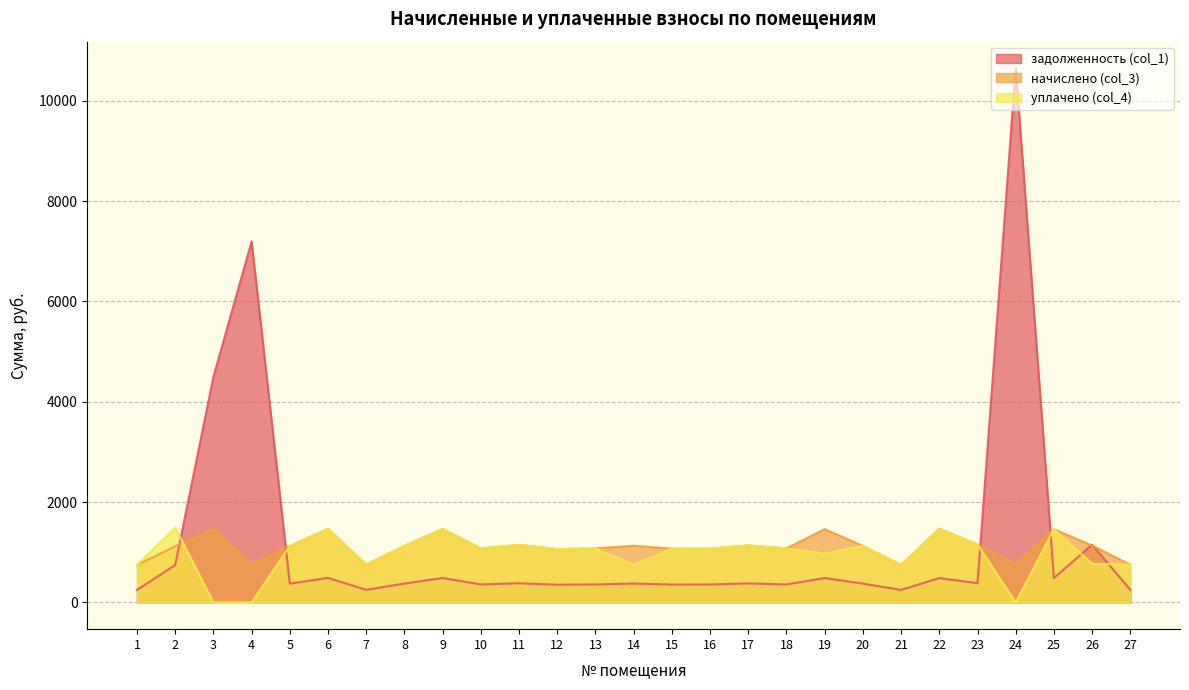

List the labels in order of начислено (col_3) value, largest first.

22, 6, 3, 9, 19, 25, 23, 11, 17, 26, 8, 14, 20, 5, 2, 13, 10, 18, 16, 15, 12, 4, 24, 7, 27, 21, 1